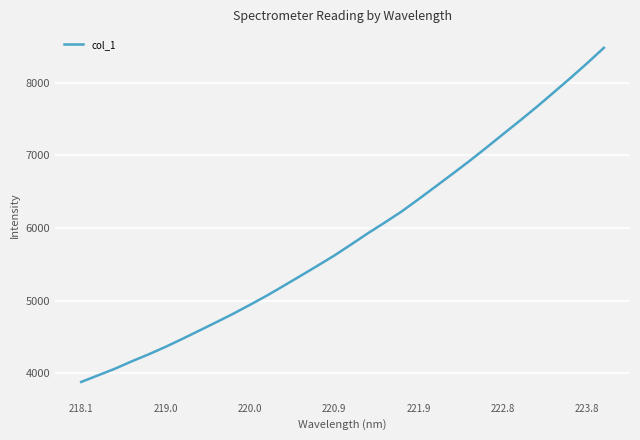

What is the greatest value displayed?

8478.7